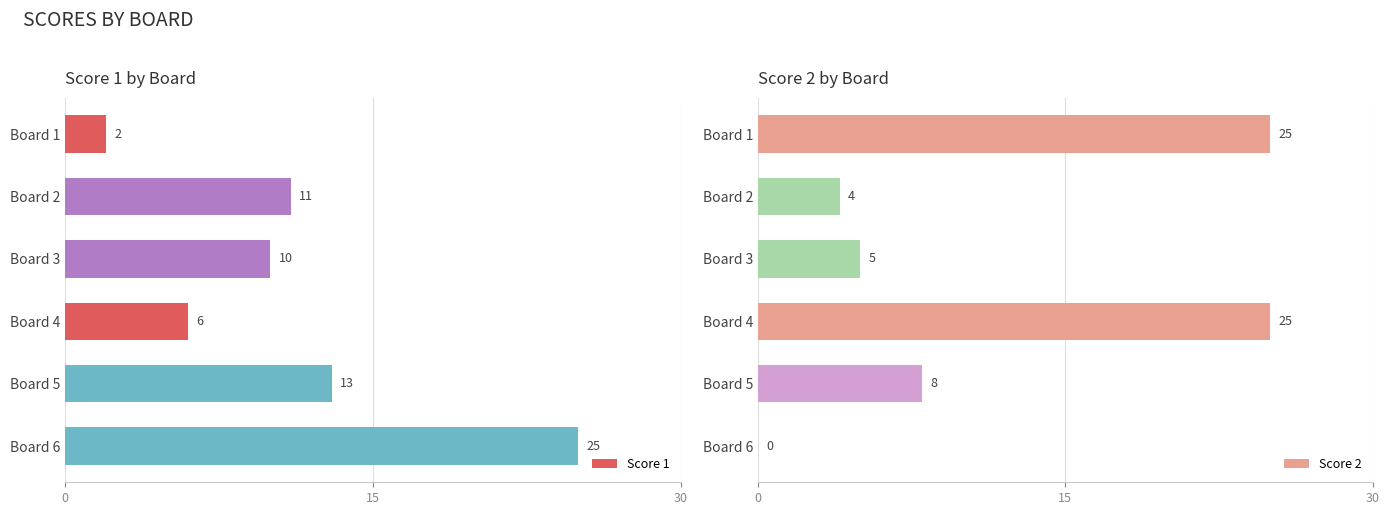

What is the value of the Score 2 bar at the 5th from the left?

8